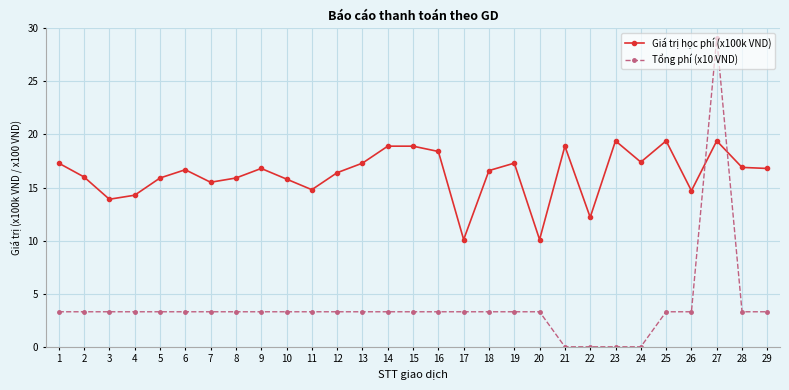

At which category does the chart reach its peak across all series?

27